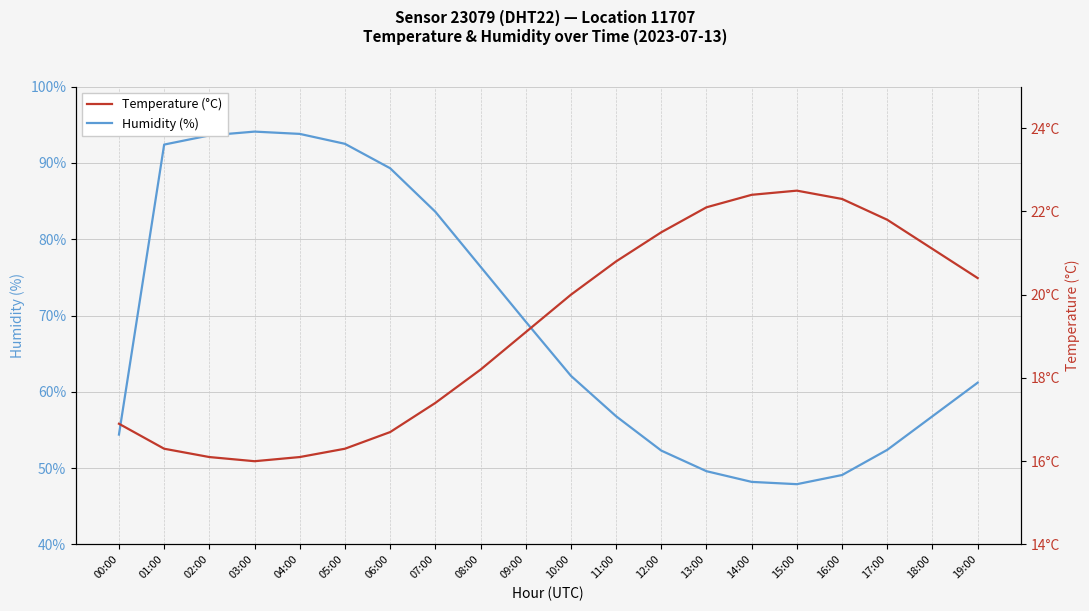

How many data points in Temperature (°C) are above 20?

9